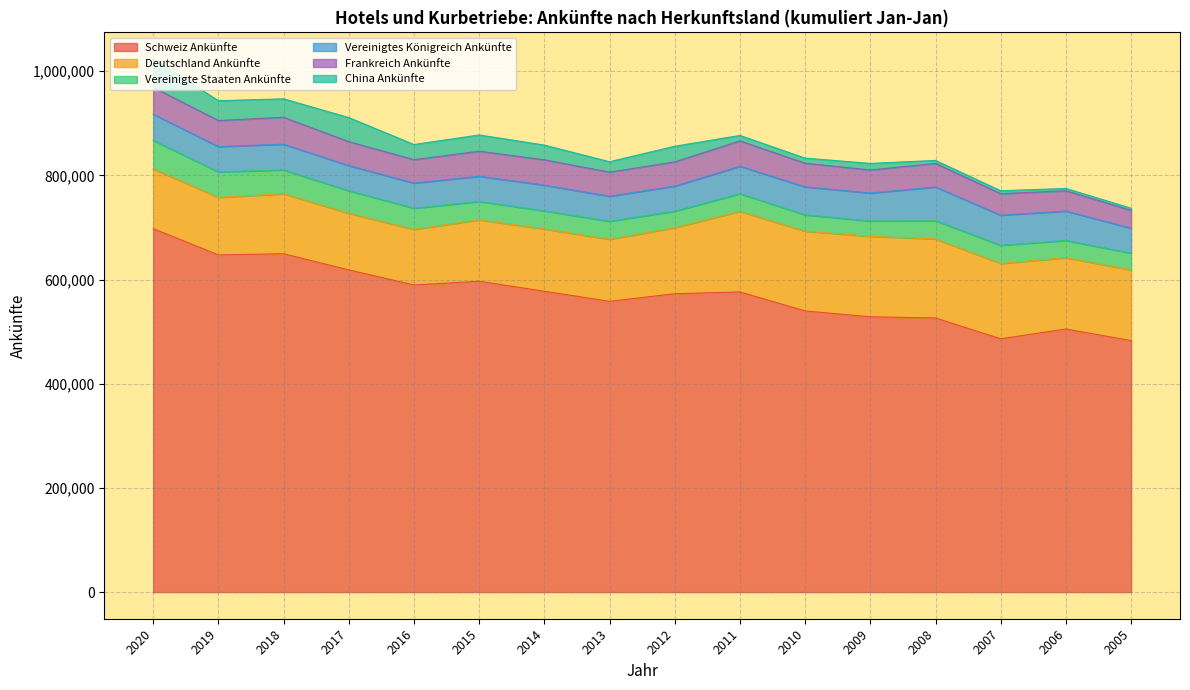

Reading left to right, what are all the values shown in this chart?

Schweiz Ankünfte: 697768	647315	649656	618475	589645	596673	577525	558210	572815	576182	539765	528523	526231	486267	505083	482820
Deutschland Ankünfte: 114811	110535	114980	108841	106676	118039	119665	119178	126907	154899	153073	154530	151776	144657	136864	135741
Vereinigte Staaten Ankünfte: 54664	49022	45846	43334	40697	35284	34719	34530	31570	33815	31431	29392	35101	34828	33101	32214
Vereinigtes Königreich Ankünfte: 50300	48502	49468	48203	48305	48368	49459	48099	48177	52708	53743	53636	64748	57872	56444	47852
Frankreich Ankünfte: 51521	49986	51649	45935	44902	48135	48572	46269	46502	48596	45393	44363	45146	41291	38978	34248
China Ankünfte: 54384	37980	35392	46221	29076	31122	28241	19931	29988	10507	9782	12580	5796	5617	4464	4076